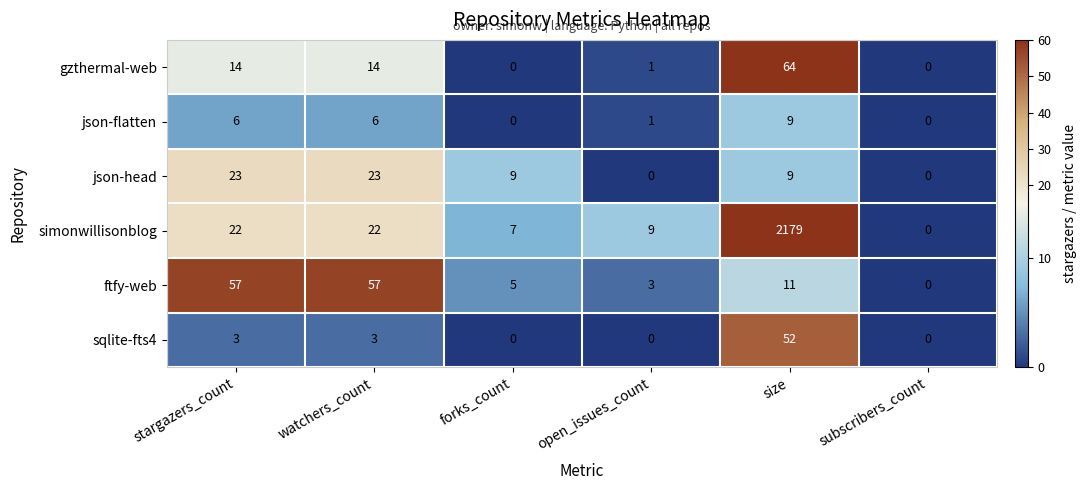

Which series changed the most between stargazers_count and open_issues_count?

ftfy-web